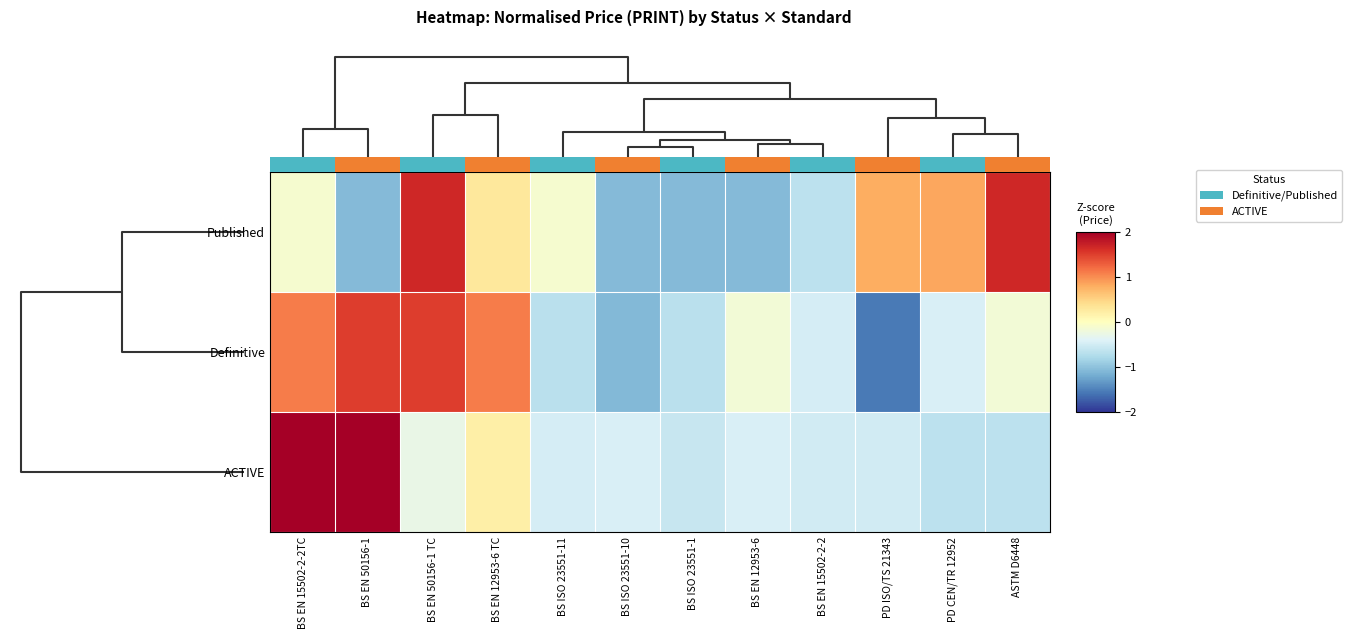

How many categories are shown in the chart?

12